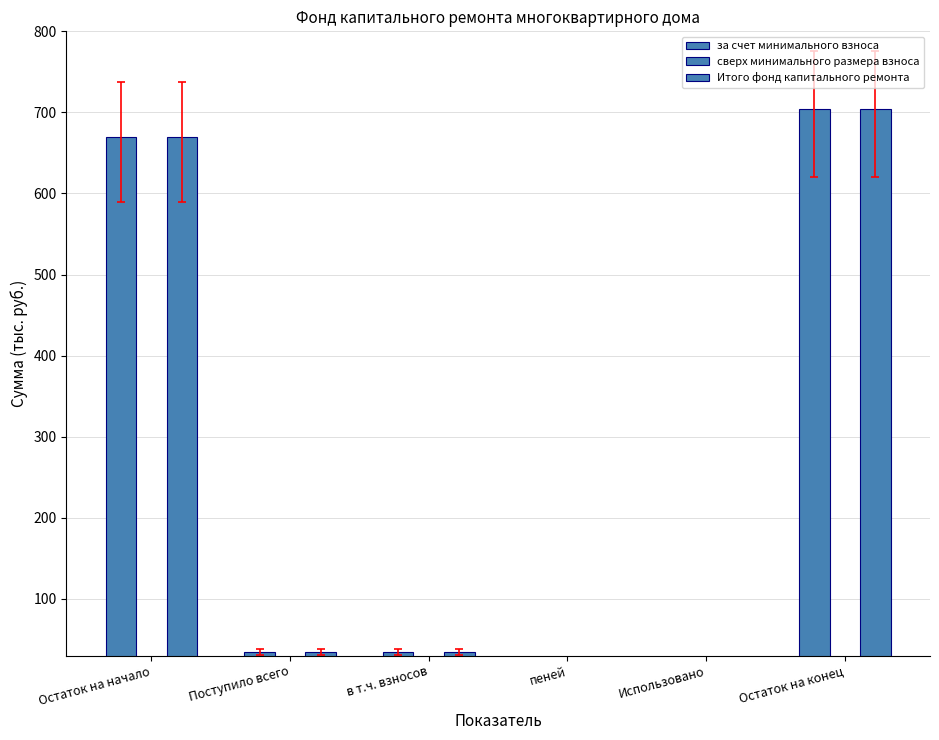

How many data points does each series have?

6